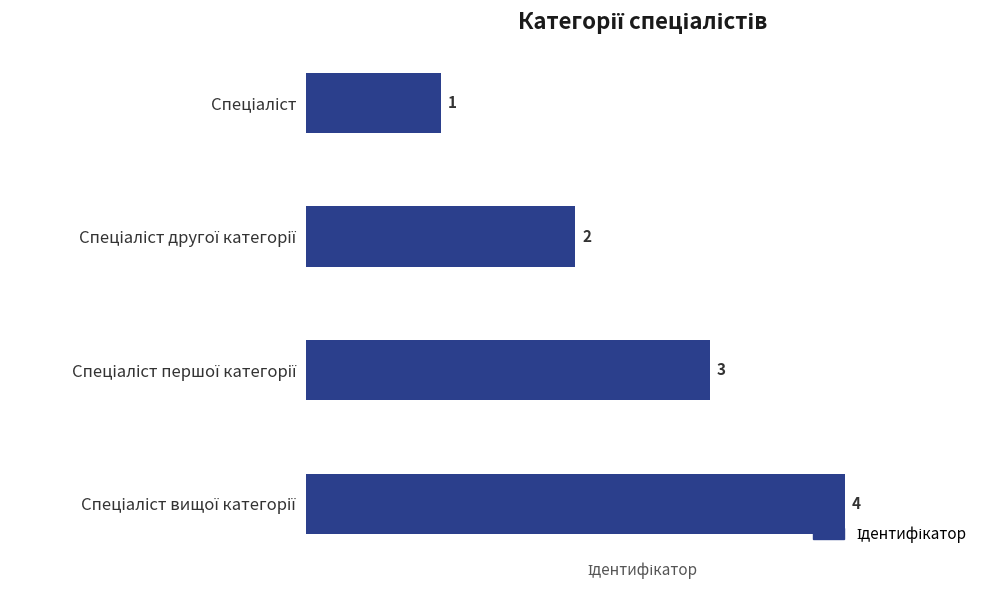

What is the value of the 3rd bar from the top?

3